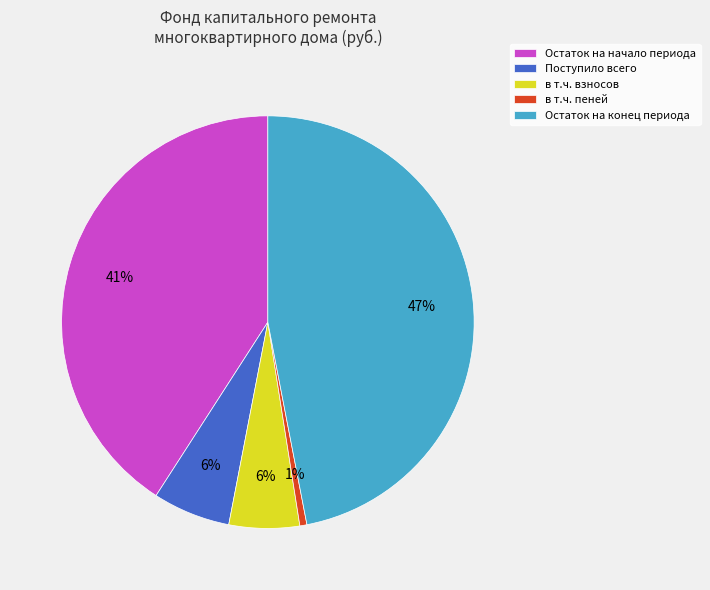

How many segments does this pie chart have?

5